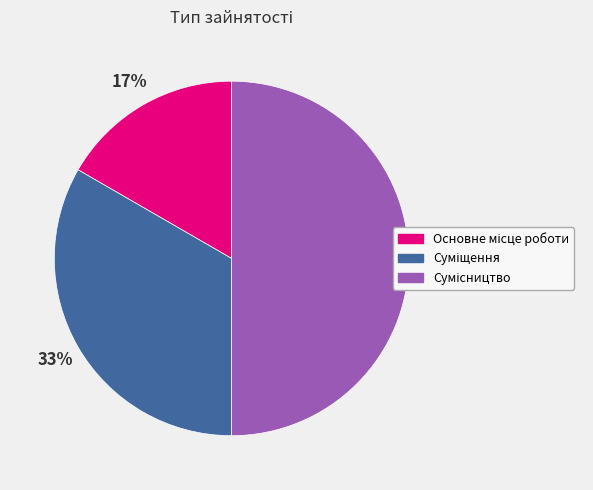

To the nearest percent, what is the difference between the largest and smallest slice percentages?

33%